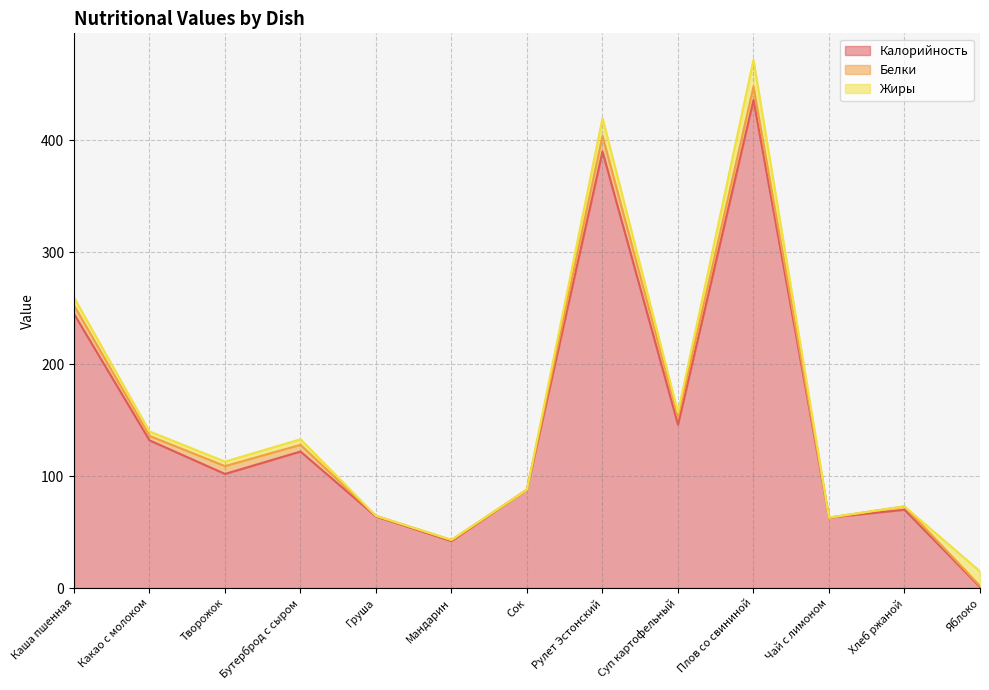

At which category is the sum across all series the highest?

Плов со свининой